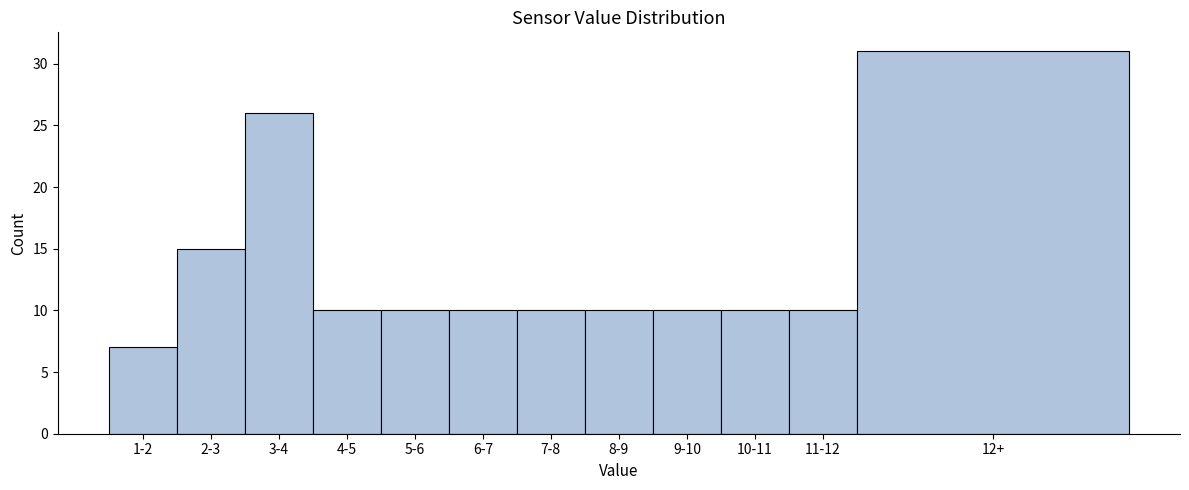

Reading left to right, transcribe all the data shown in this chart.

1-2=7	2-3=15	3-4=26	4-5=10	5-6=10	6-7=10	7-8=10	8-9=10	9-10=10	10-11=10	11-12=10	12+=31